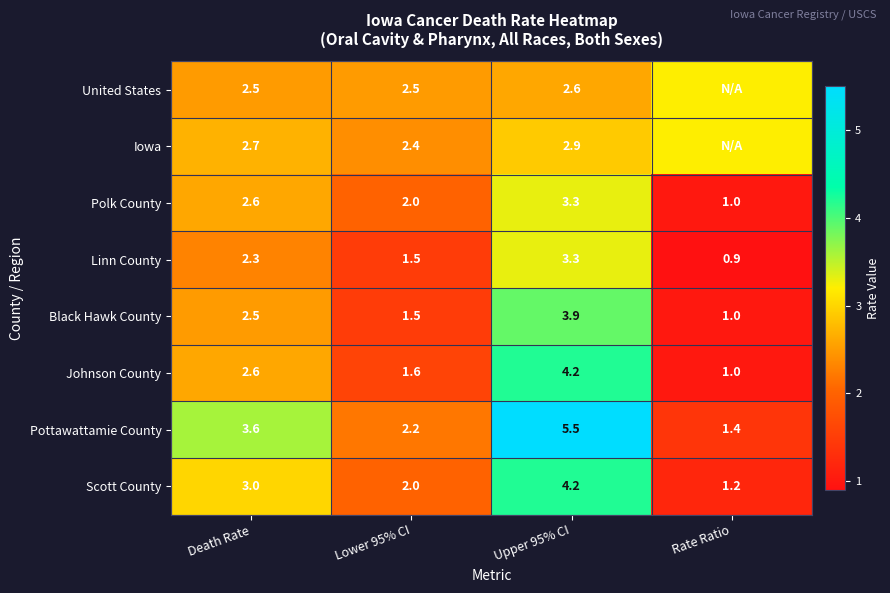

What is the total value across all series at Lower 95% CI?

15.7